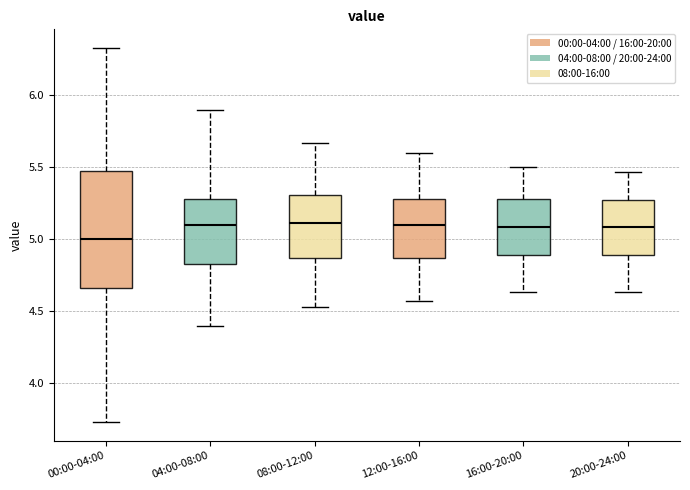

Reading left to right, transcribe this box plot: for each box, give where its median line is, the range the box spans, and where its two whiskers end, as read against the y-axis. The values are not printed on the chart, so give them approximately, as read against the axis.

00:00-04:00: median 5.00, box 4.65 to 5.50, whiskers 3.75 to 6.35
04:00-08:00: median 5.10, box 4.85 to 5.30, whiskers 4.40 to 5.90
08:00-12:00: median 5.10, box 4.85 to 5.30, whiskers 4.55 to 5.65
12:00-16:00: median 5.10, box 4.85 to 5.30, whiskers 4.55 to 5.60
16:00-20:00: median 5.10, box 4.90 to 5.30, whiskers 4.65 to 5.50
20:00-24:00: median 5.10, box 4.90 to 5.25, whiskers 4.65 to 5.45